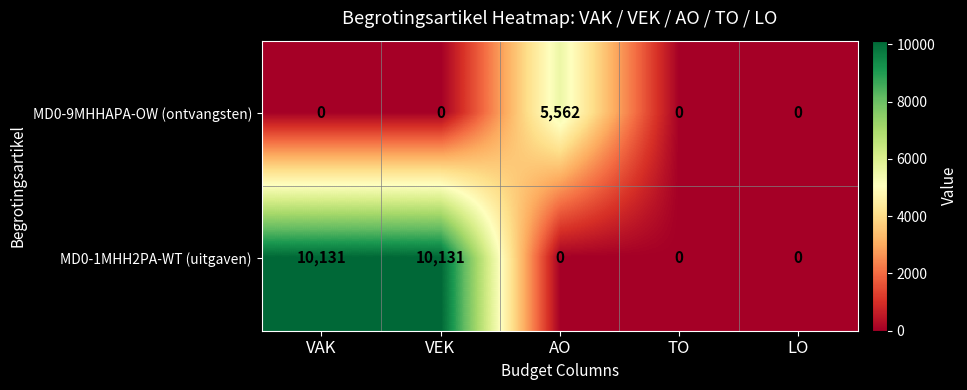

The value of MD0-9MHHAPA-OW (ontvangsten) at AO is 9096. True or false?

False